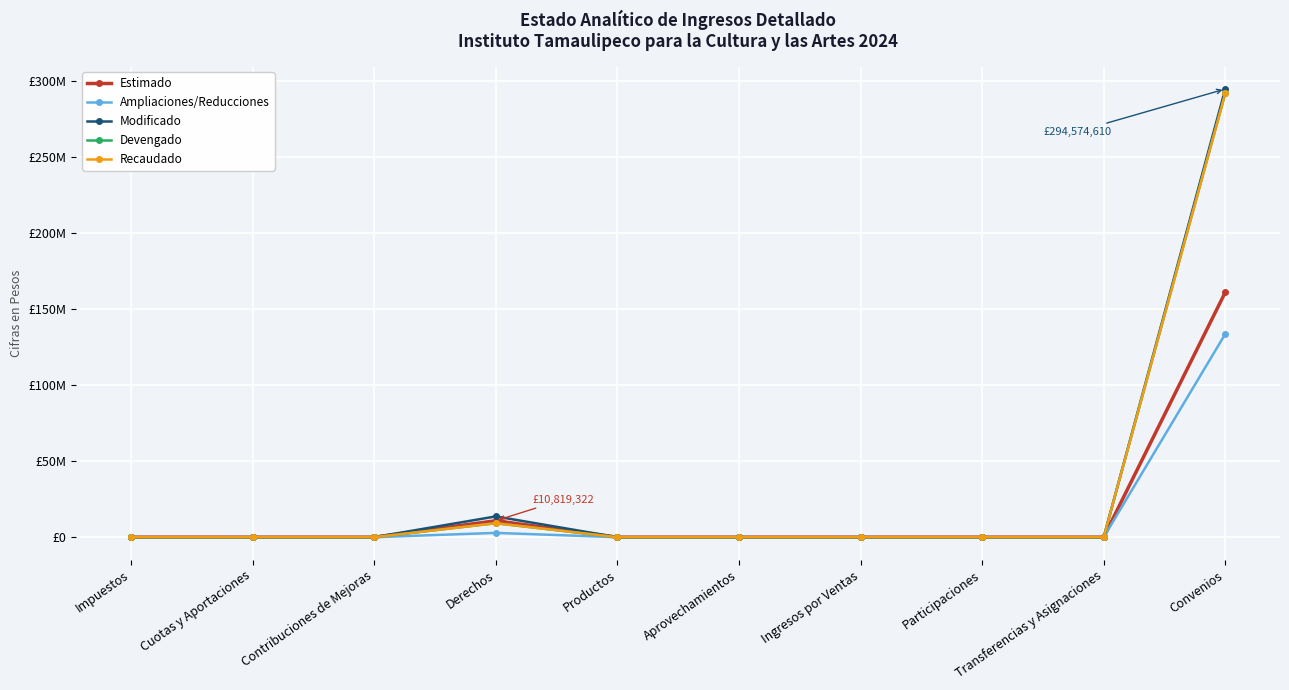

Is it true that Ampliaciones/Reducciones equals 0 at Contribuciones de Mejoras?

True